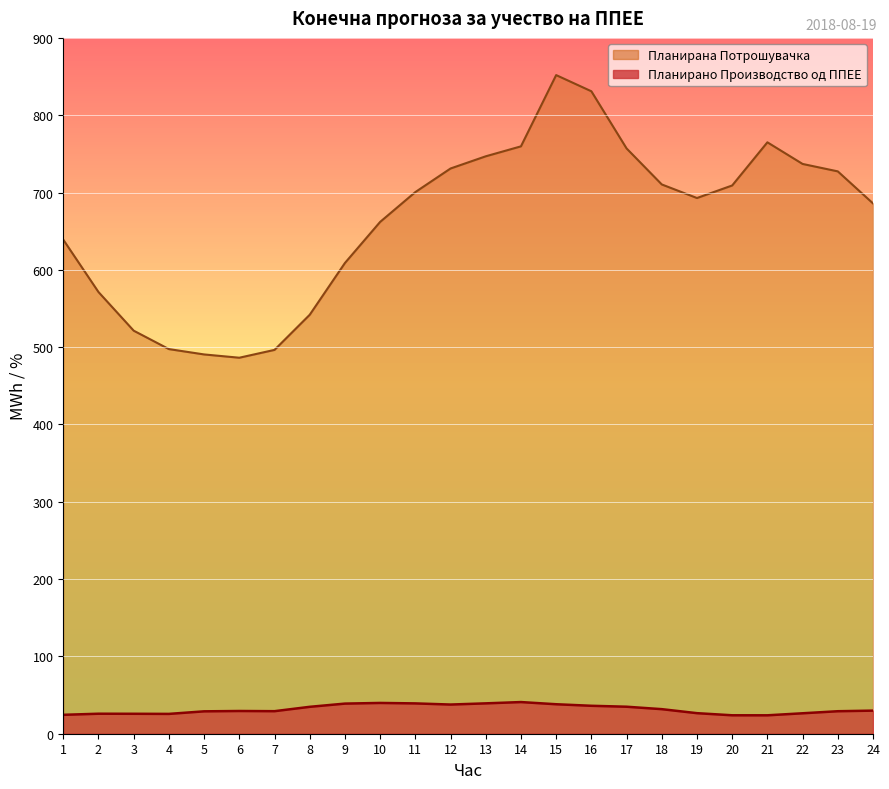

What is the value of the Планирано Производство од ППЕЕ point at the 9th from the left?

39.0